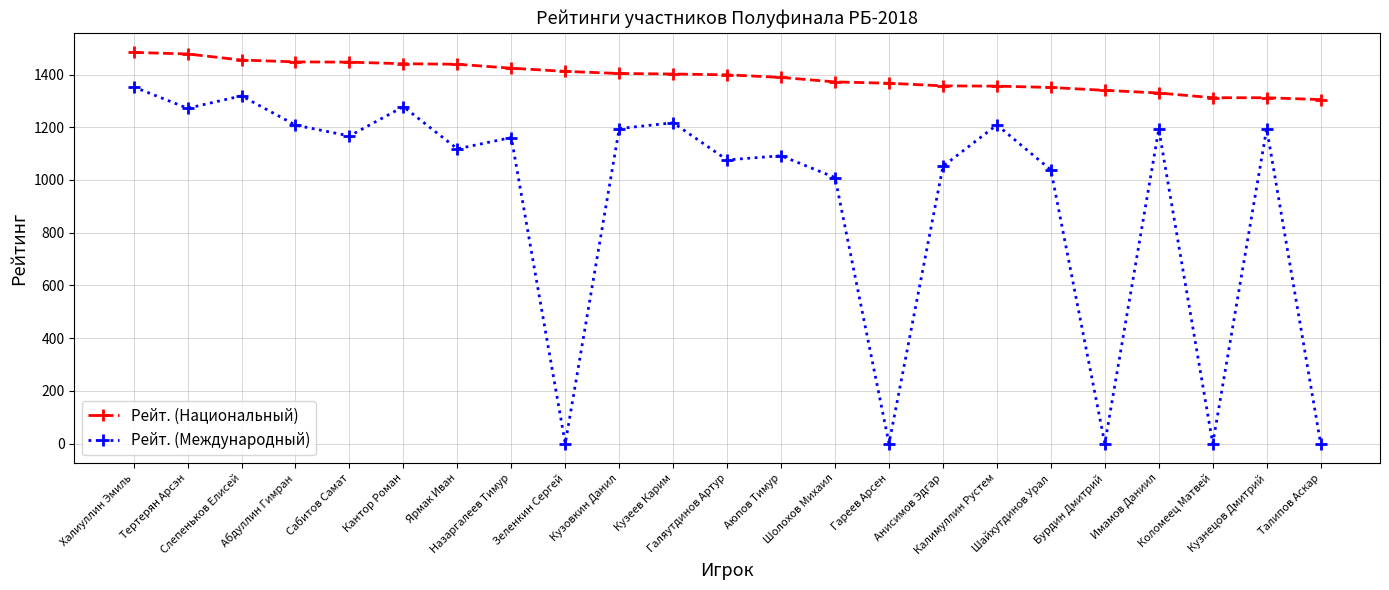

What is the label of the 2nd point from the right?

Кузнецов Дмитрий